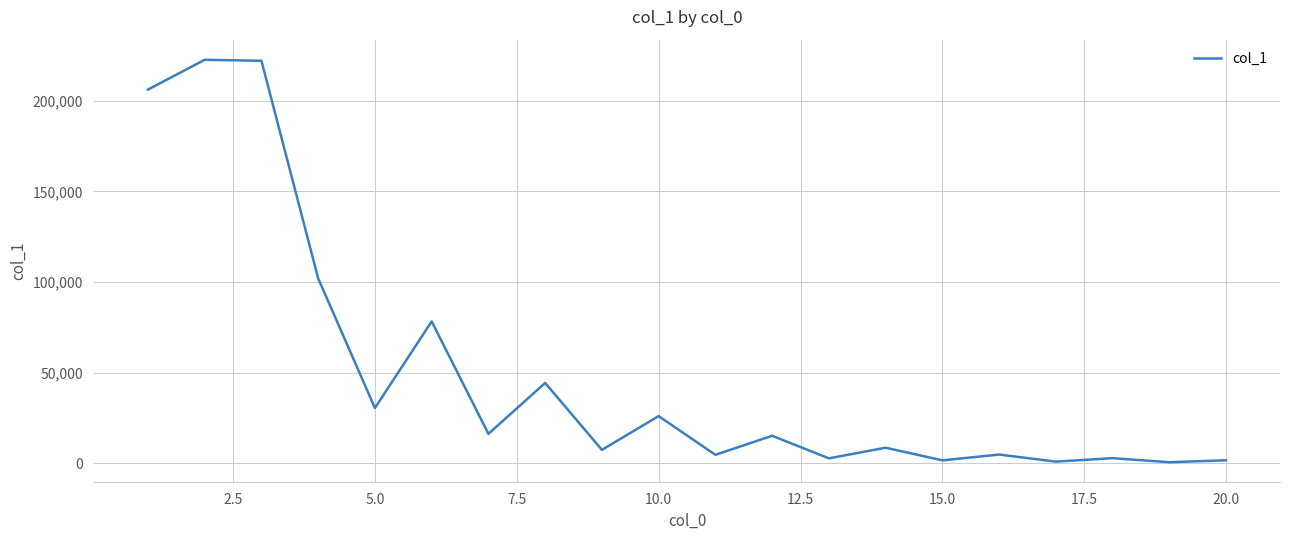

What is the maximum value shown in the chart?

222659